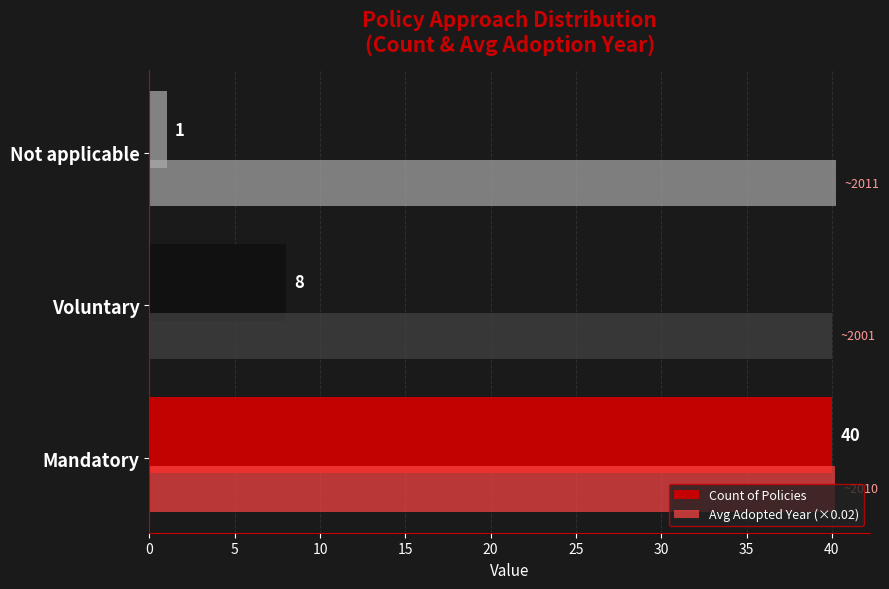

What is the maximum value shown in the chart?

40.2